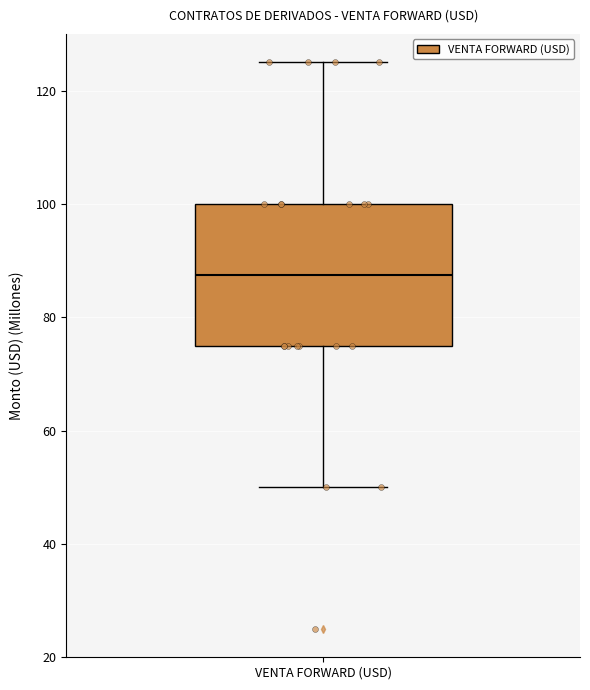

Where does the median line of the box for VENTA FORWARD (USD) sit on the y-axis? The values are not printed on the chart, so give them approximately, as read against the axis.

88